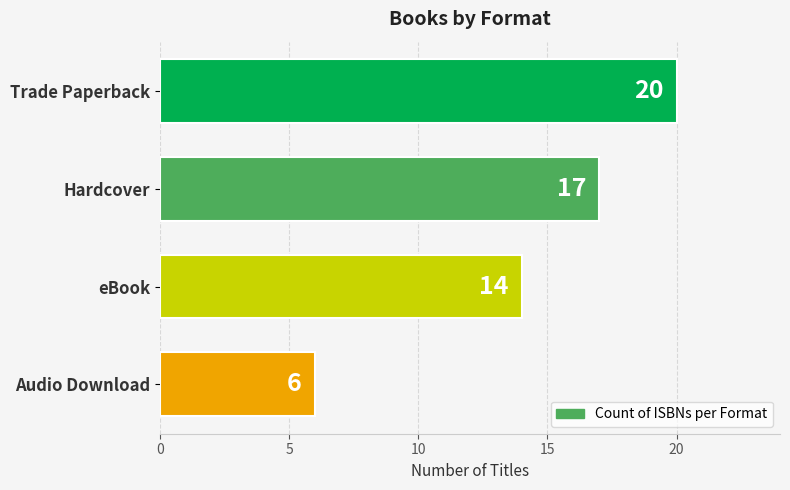

Reading top to bottom, what are all the values shown in this chart?

20	17	14	6